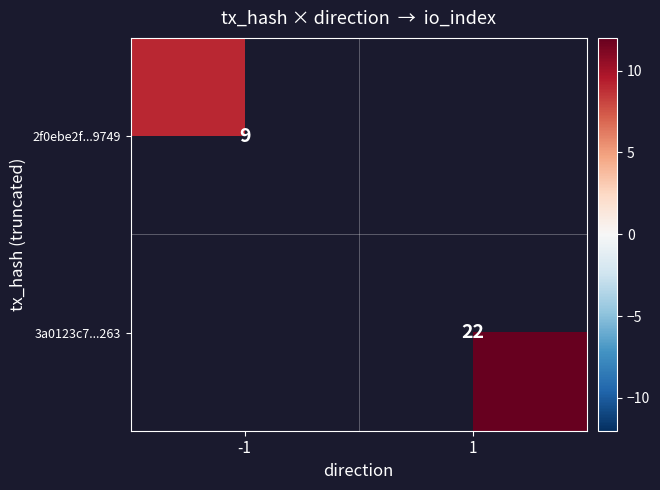

Is the value of 2f0ebe2f...9749 at -1 greater than the value of 3a0123c7...263 at 1?

No